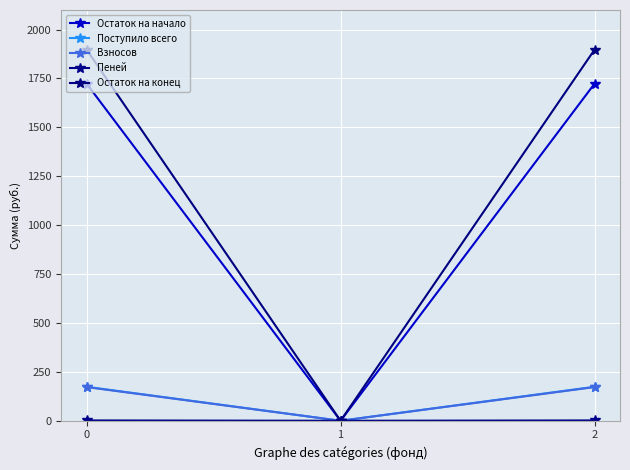

What is the difference between the Остаток на конец values at 1 and 0?

1897.6